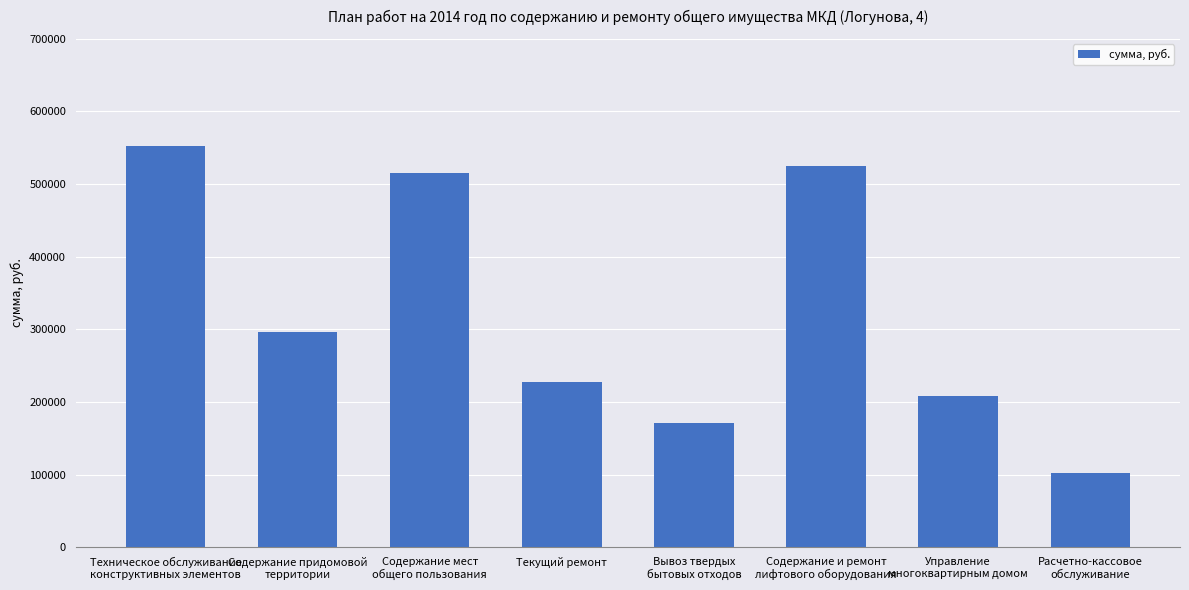

Rank the categories by value from highest to lowest.

Техническое обслуживание
конструктивных элементов, Содержание и ремонт
лифтового оборудования, Содержание мест
общего пользования, Содержание придомовой
территории, Текущий ремонт, Управление
многоквартирным домом, Вывоз твердых
бытовых отходов, Расчетно-кассовое
обслуживание